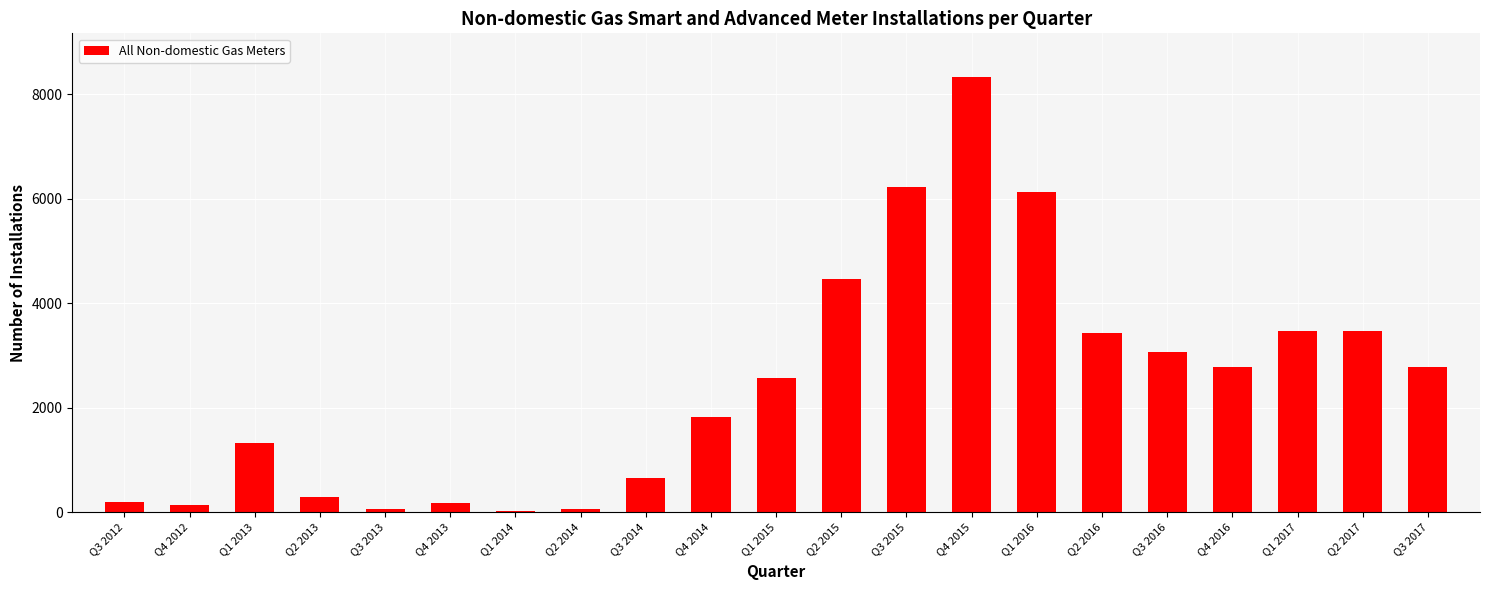

Where is the data nearest to the value 4176?

Q2 2015